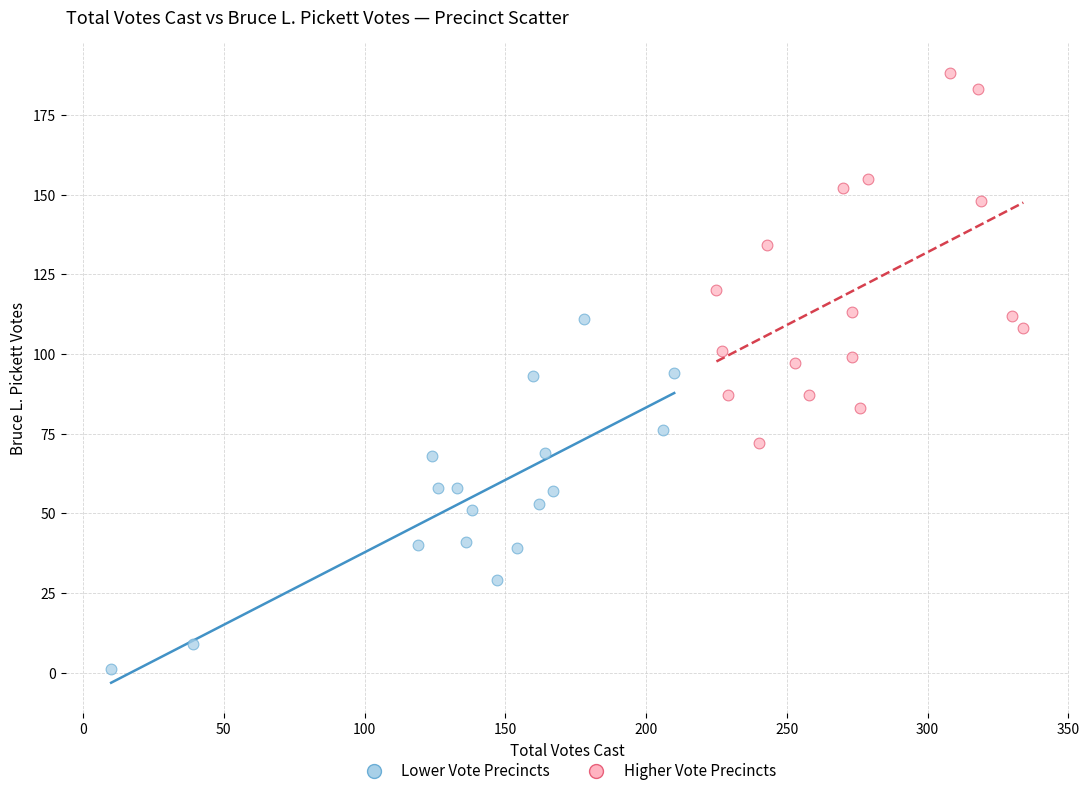

What are all the series names shown in the legend?

Lower Vote Precincts, Higher Vote Precincts